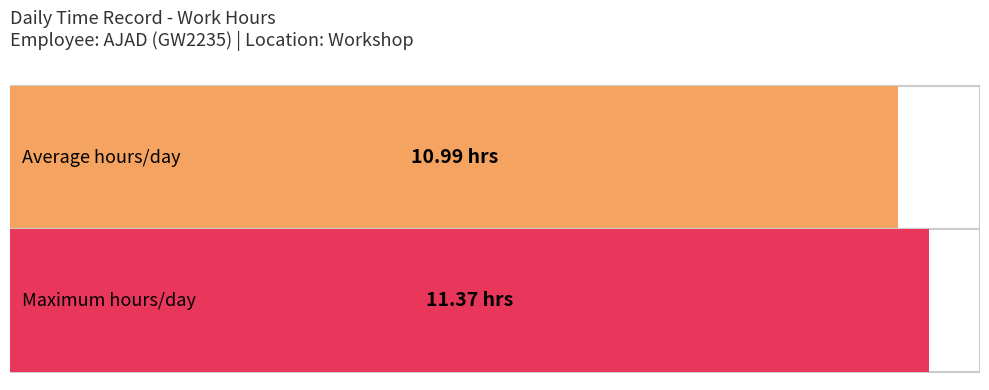

How many series are shown in this chart?

1